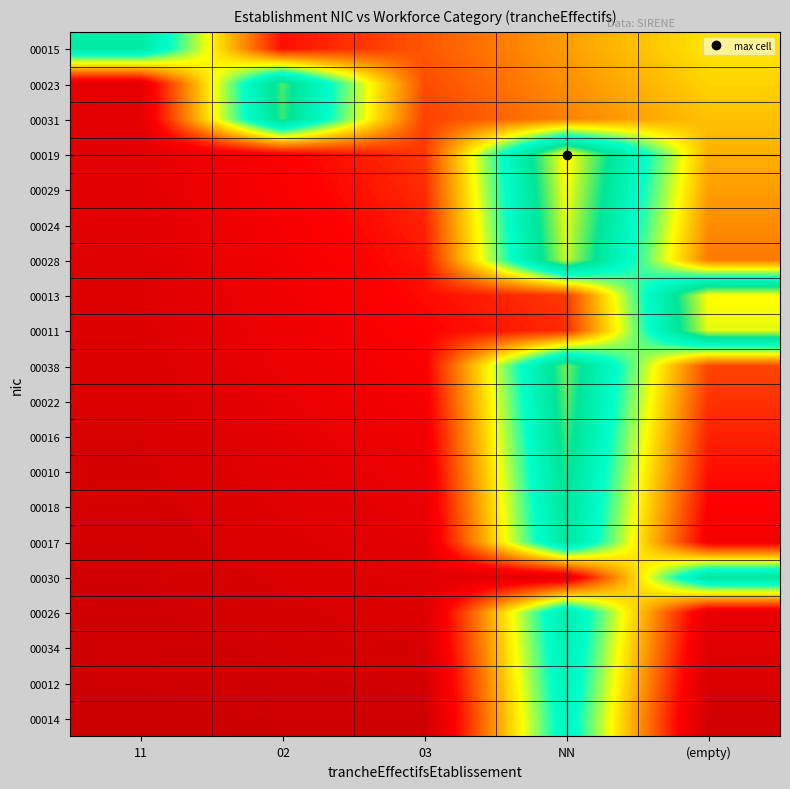

Count the number of data series in this chart.

20